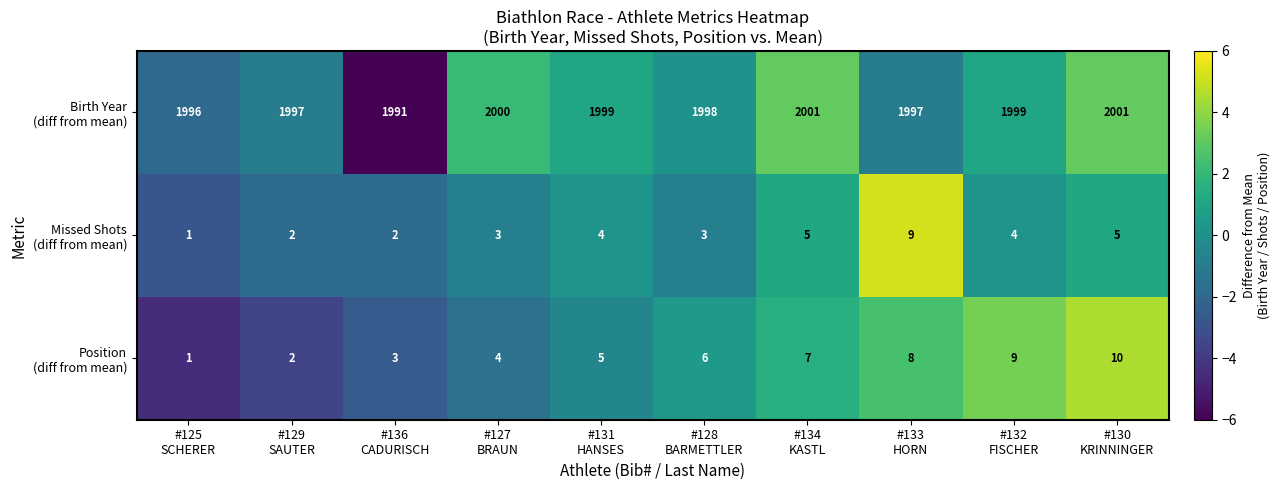

Count the number of categories in the chart.

10